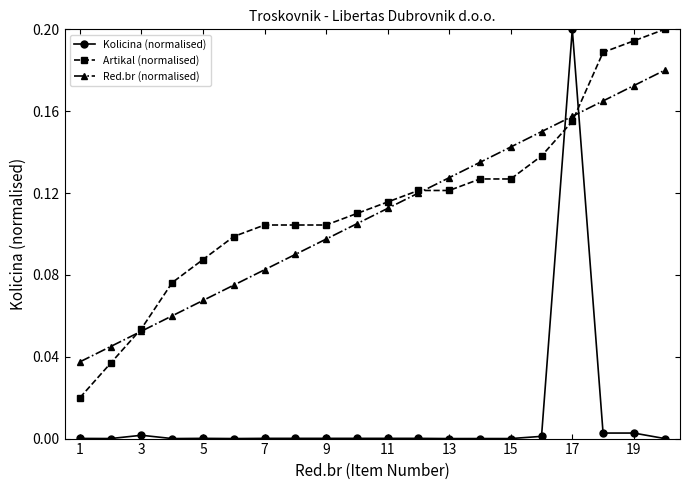

After their last crossing, which series has the higher values: Kolicina (normalised) or Artikal (normalised)?

Artikal (normalised)